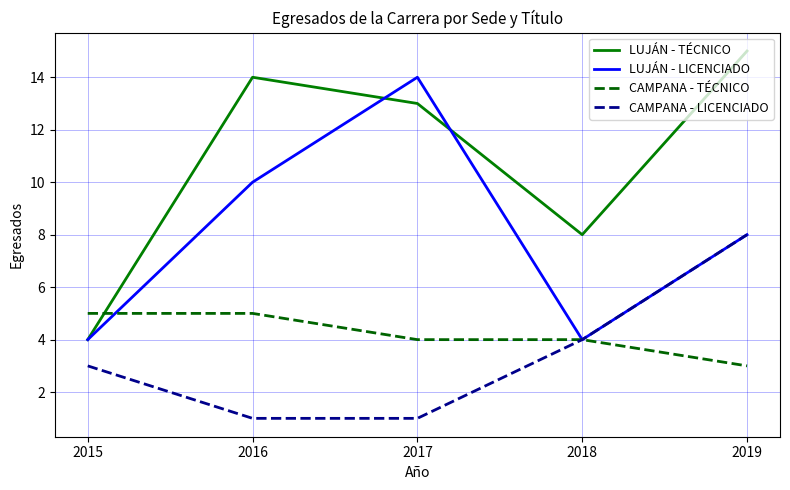

Which category has the highest value across all series?

2019